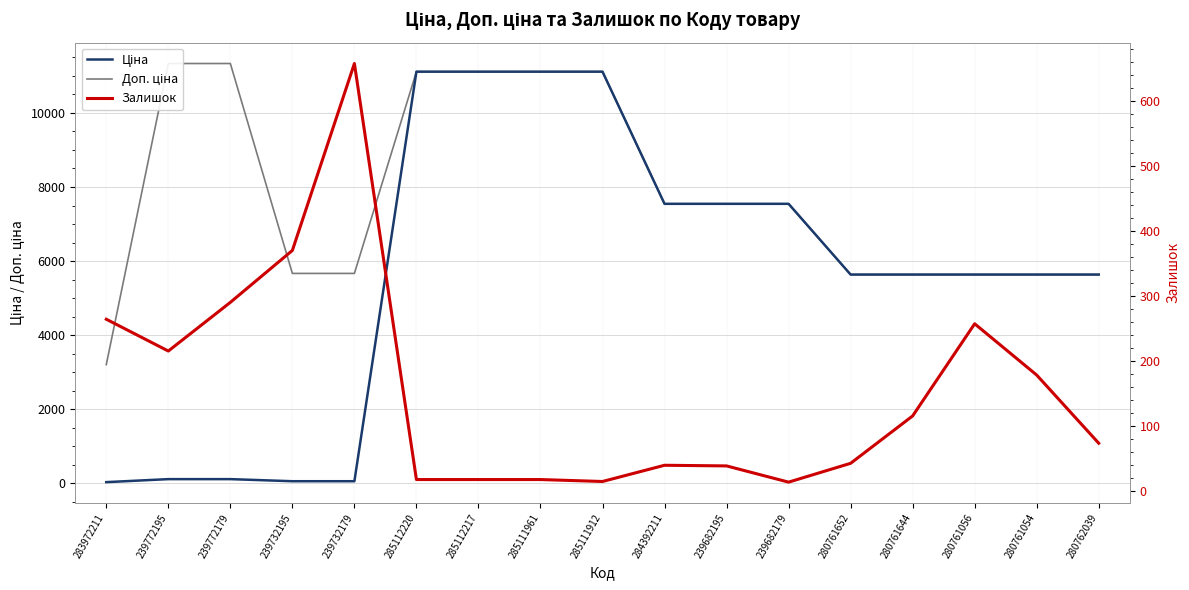

Which series has the largest total across all categories?

Доп. ціна